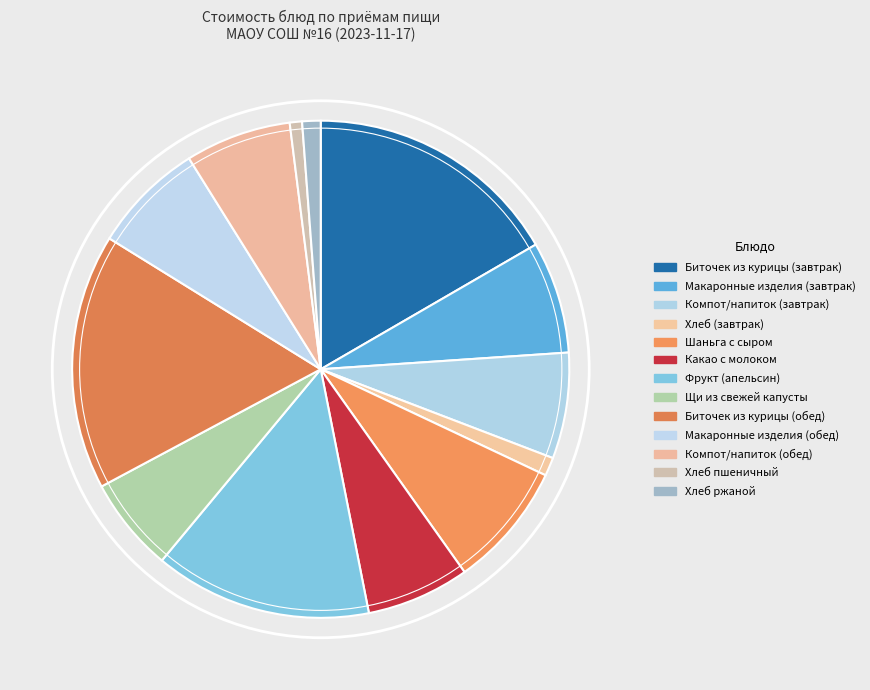

How much of the chart is everything except Хлеб ржаной?

98.8%